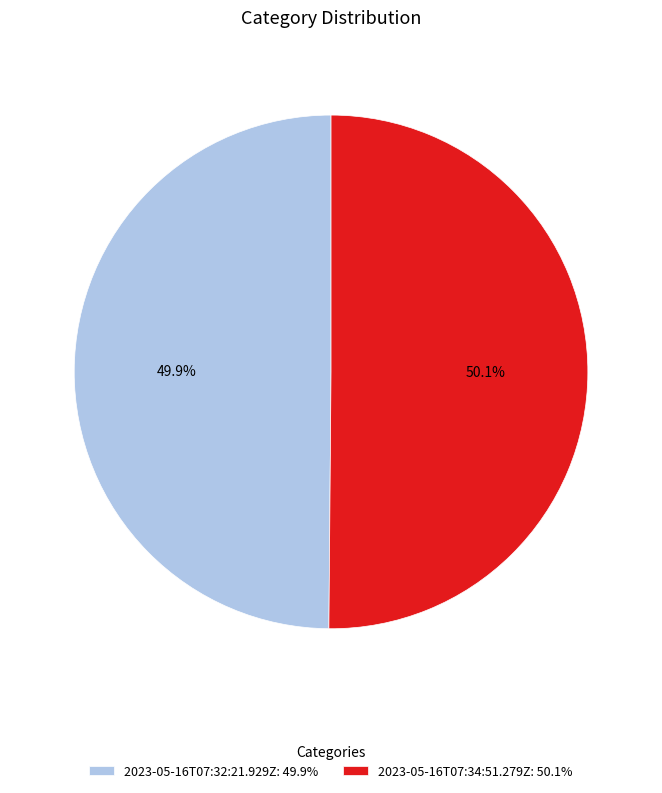

Count the number of slices in the pie.

2